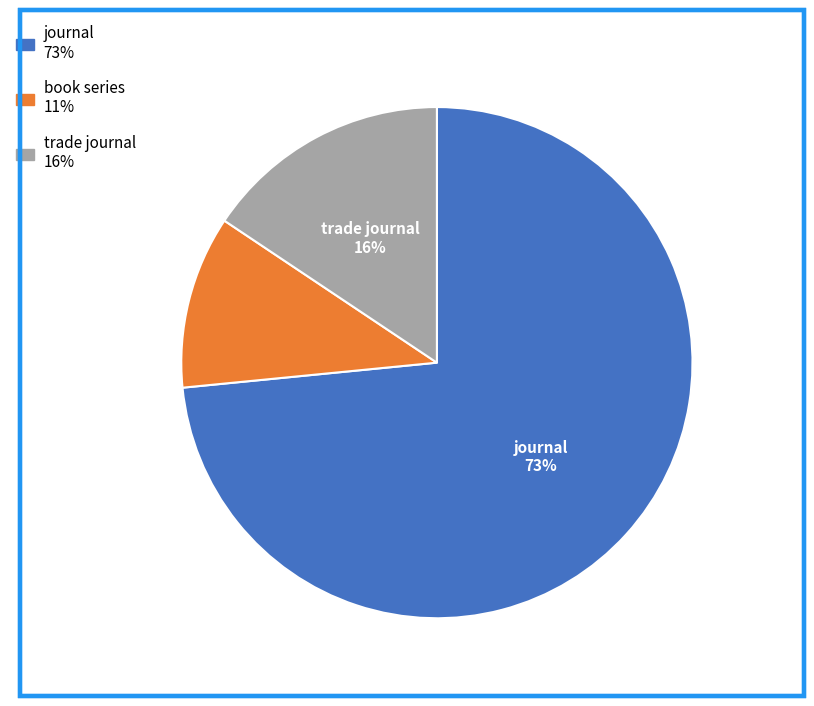

To the nearest percent, what is the average slice percentage?

33%